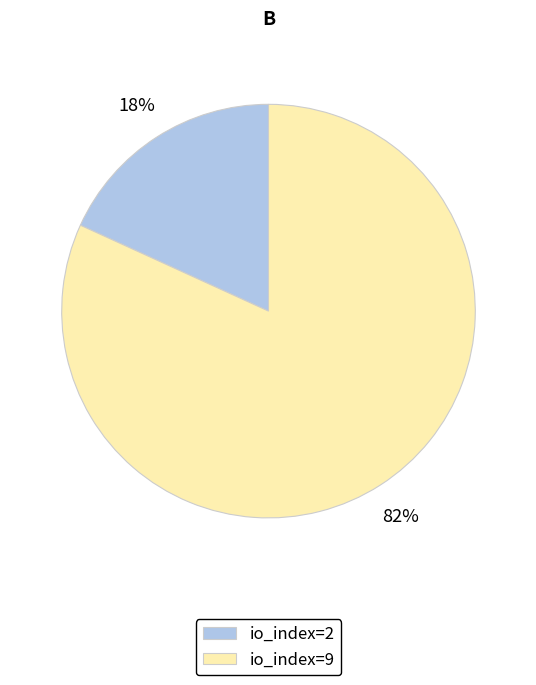

To the nearest percent, what is the difference between the largest and smallest slice percentages?

64%